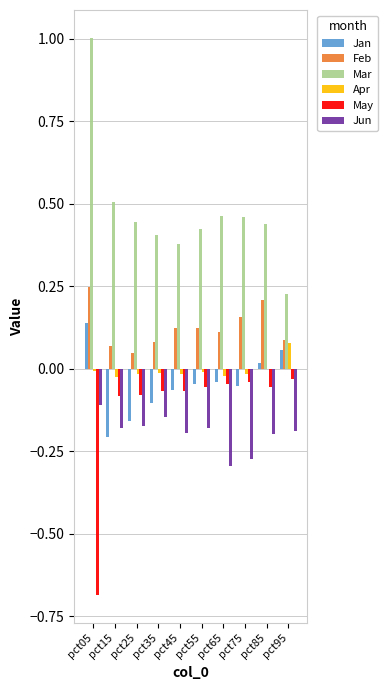

Is it true that May equals -0.0 at pct75?

True